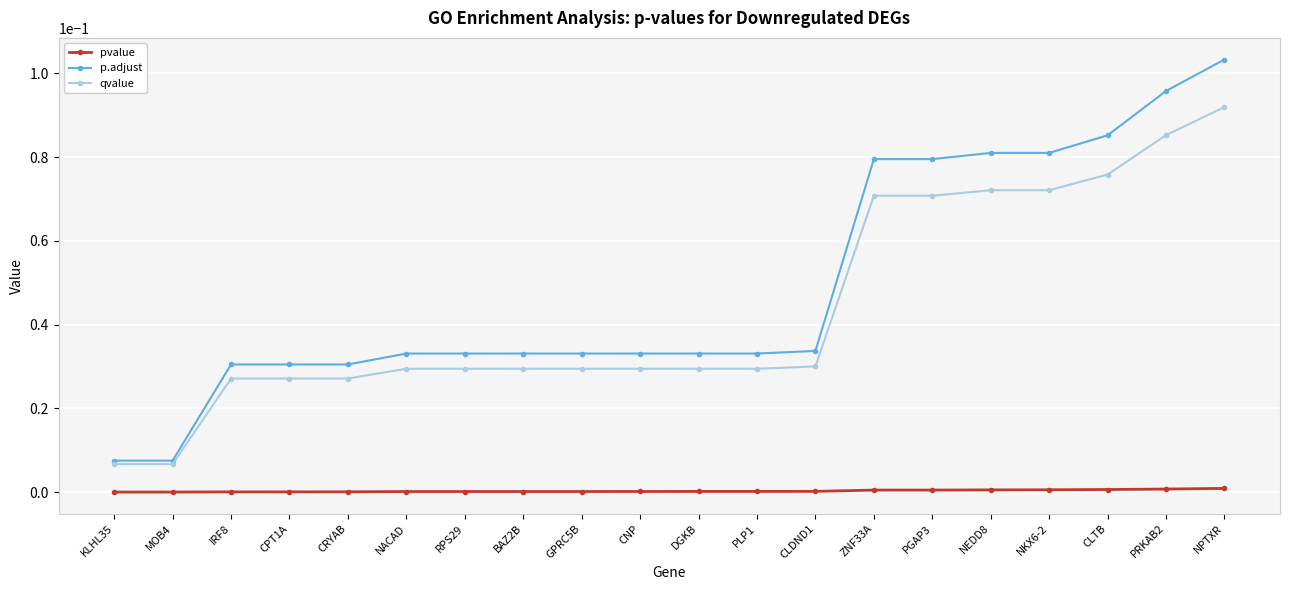

What is the label of the 5th point from the right?

NEDD8